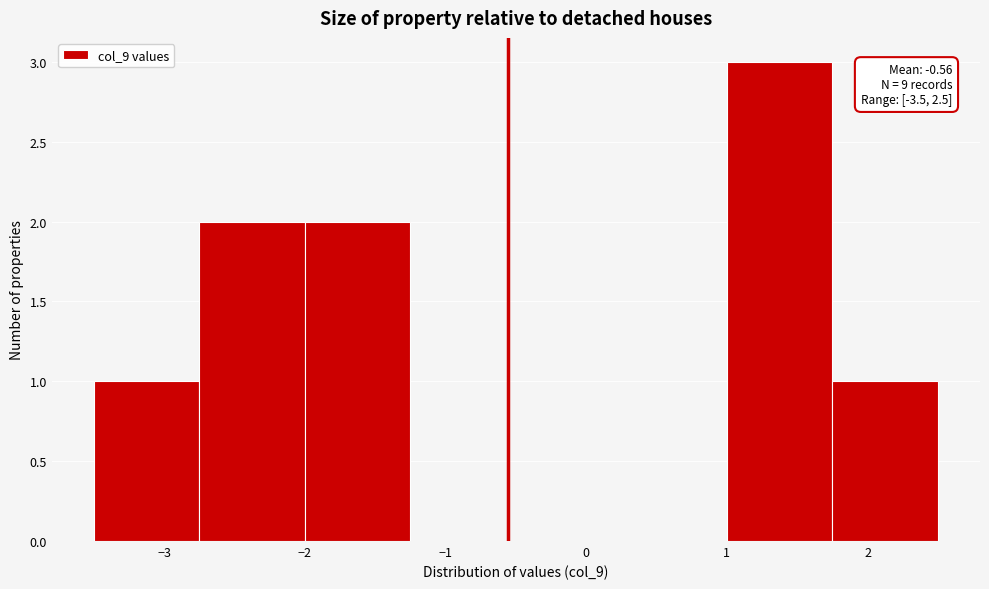

Which range on the x-axis has the tallest bar?

1.00 to 1.75